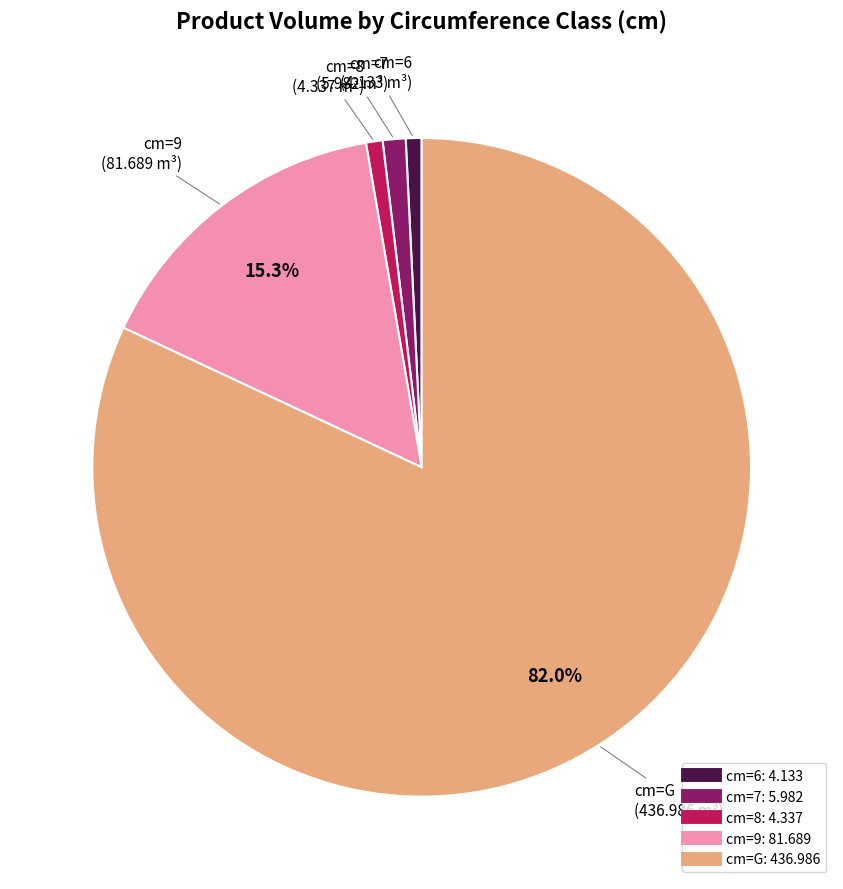

Is there any slice that represents more than half of the pie?

Yes